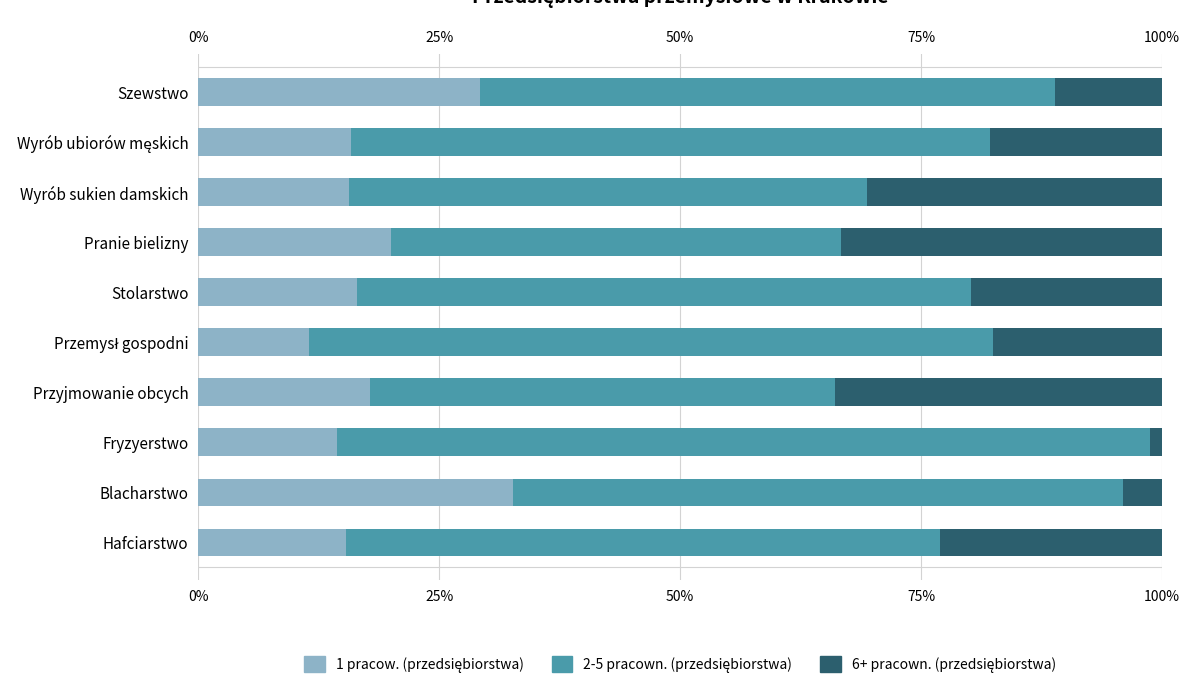

How many bars are there in each group?

3